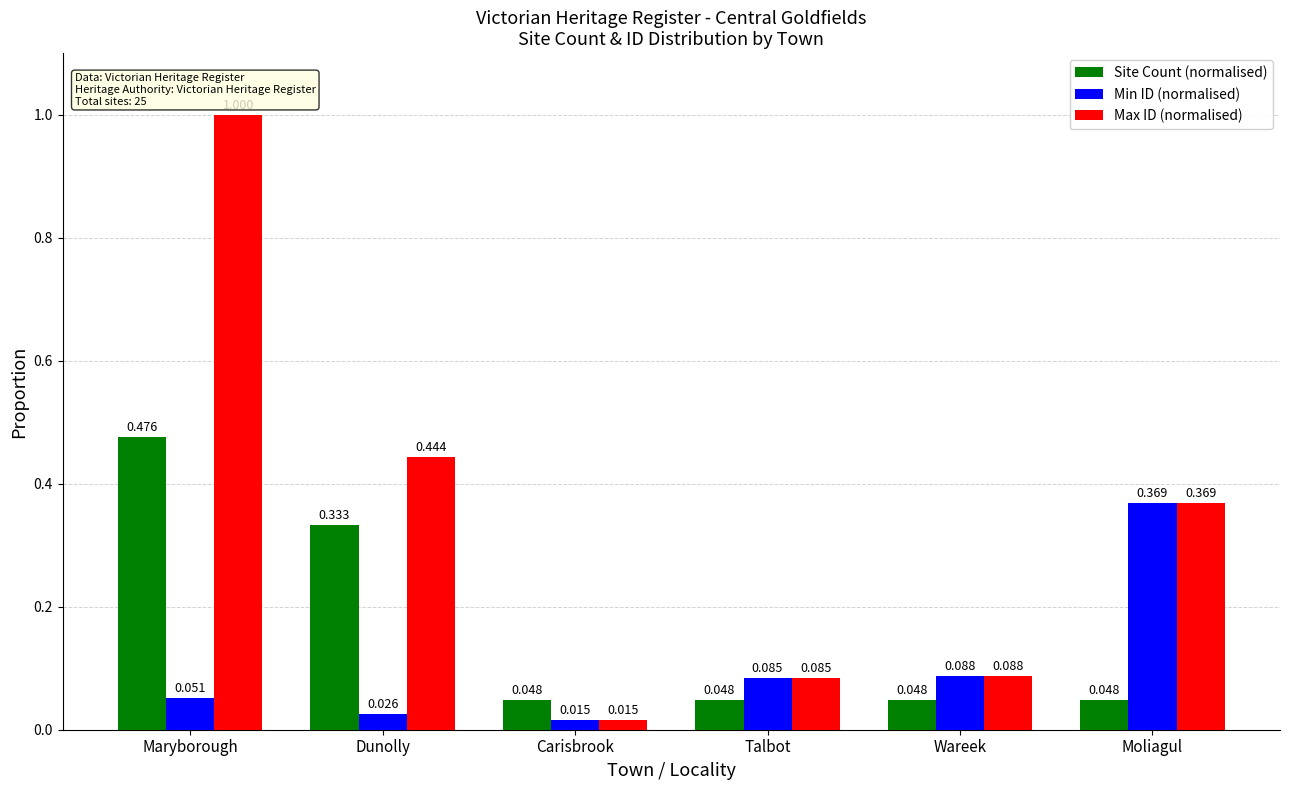

Which label corresponds to the smallest value in the chart?

Carisbrook